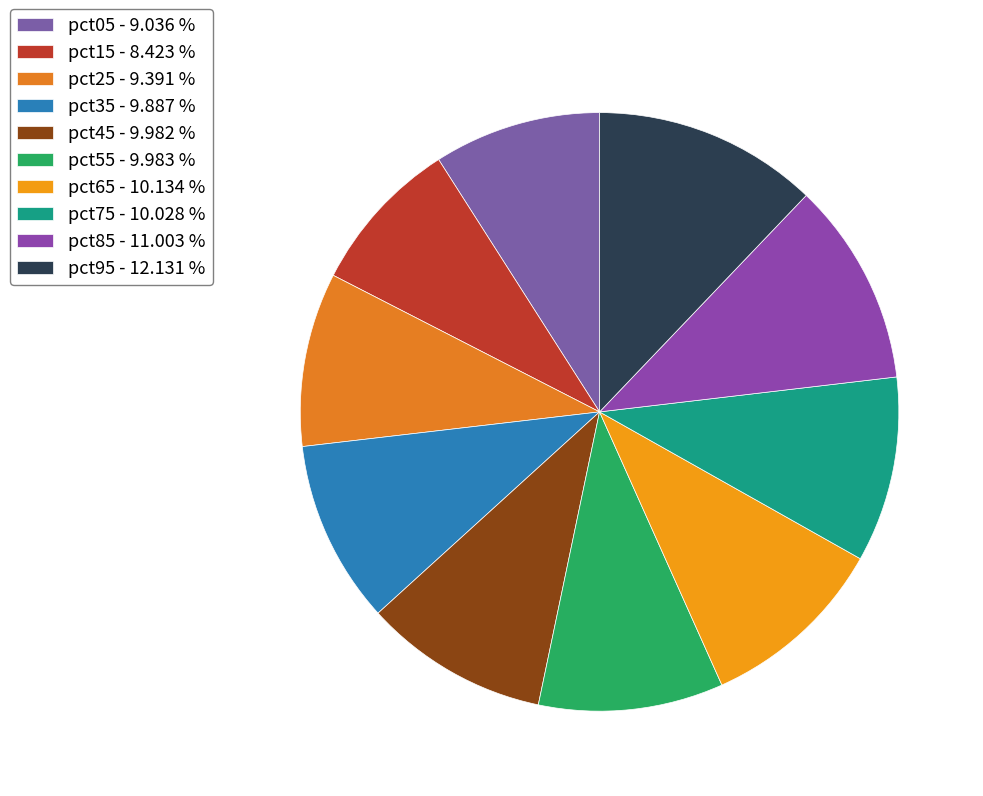

Does pct45 represent more than half of the total?

No